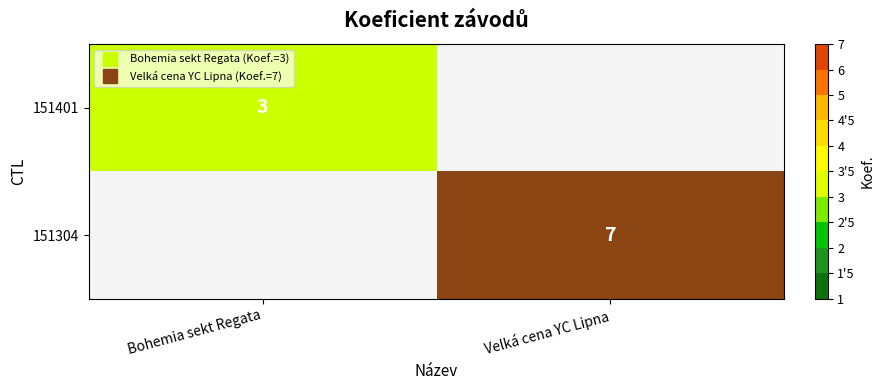

How many values in 151304 are above zero?

1